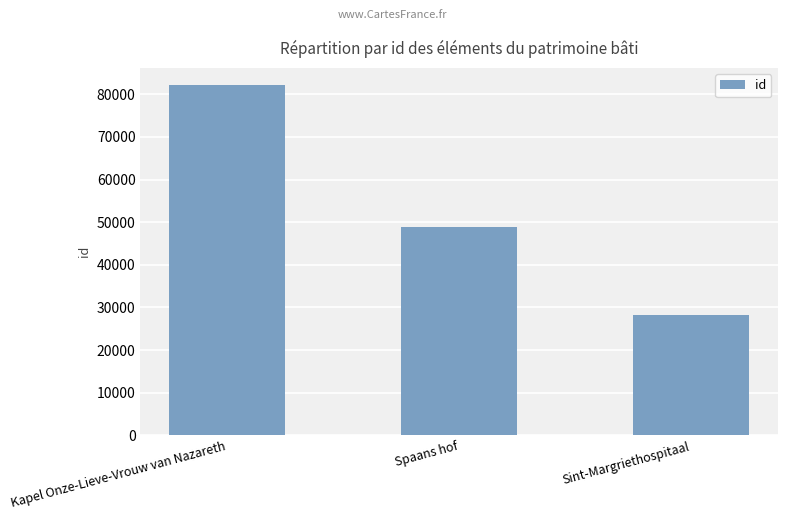

Is it true that the value at Sint-Margriethospitaal is 49524?

False